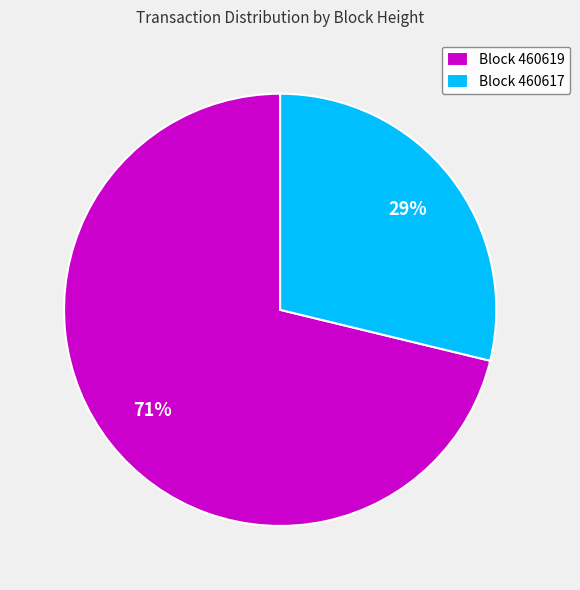

To the nearest percent, what is the average slice percentage?

50%